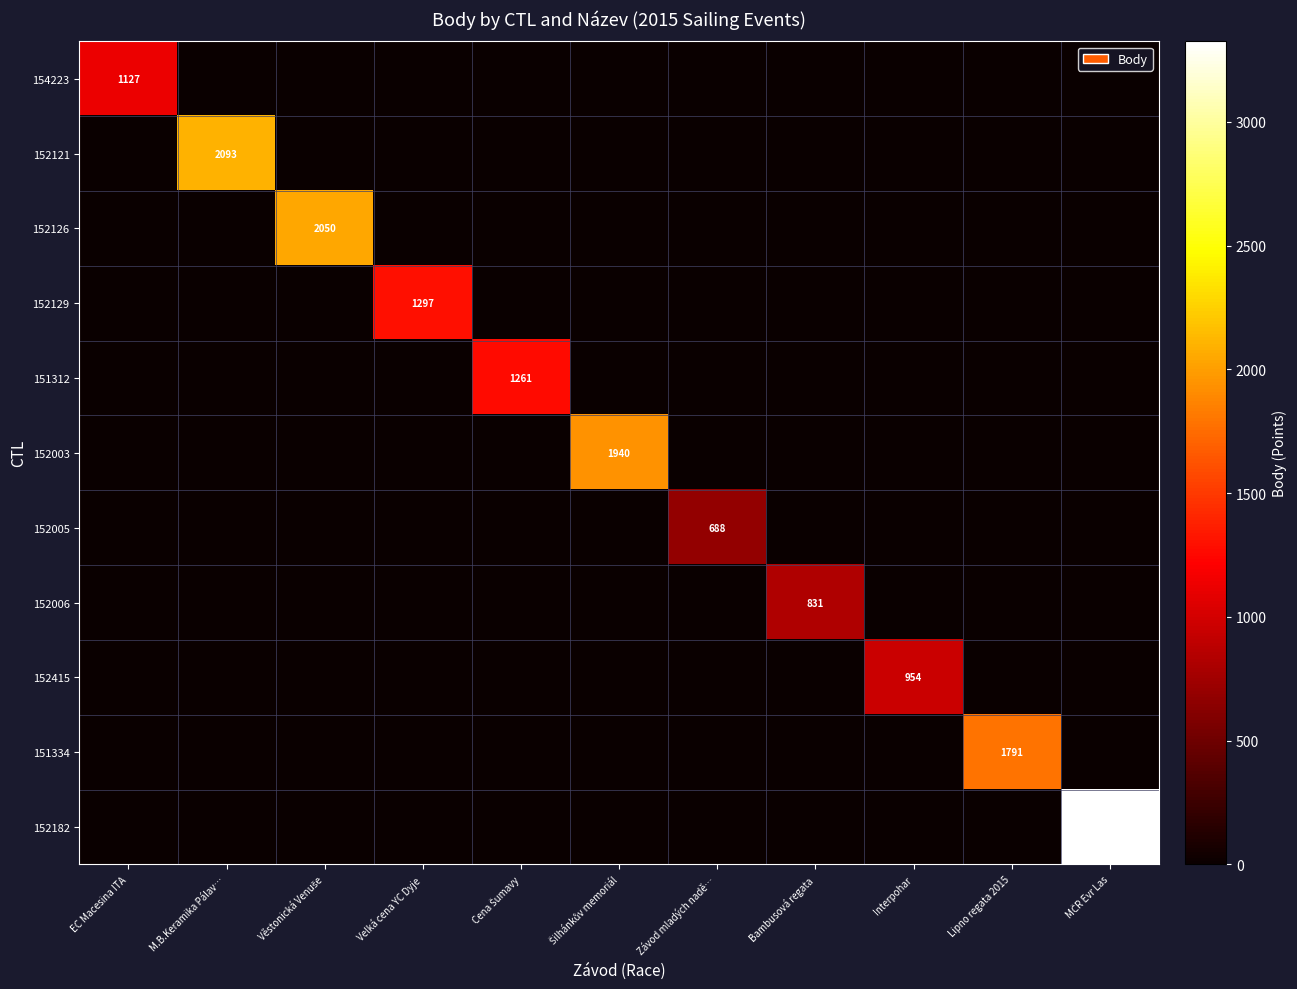

Is the value of 152415 at EC Macesina ITA greater than the value of 152005 at Lipno regata 2015?

No